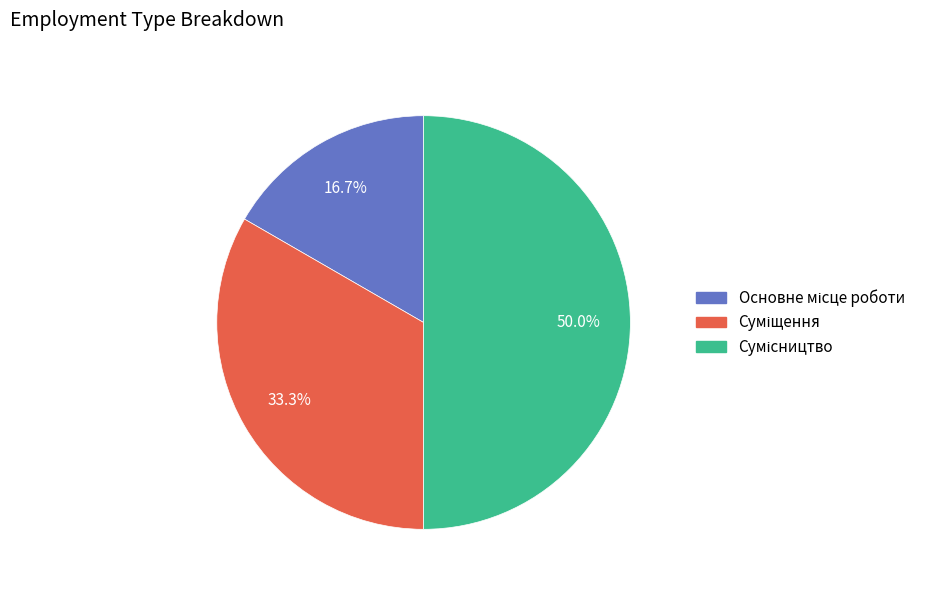

What is the largest slice in the pie chart?

Сумісництво